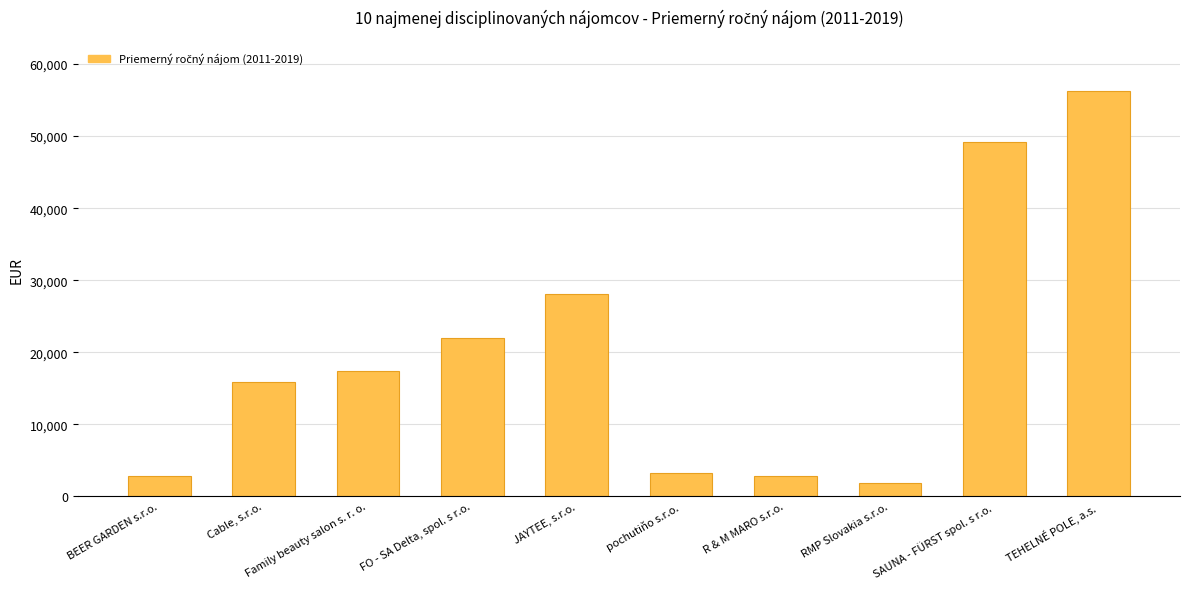

Does the chart contain stacked bars?

No